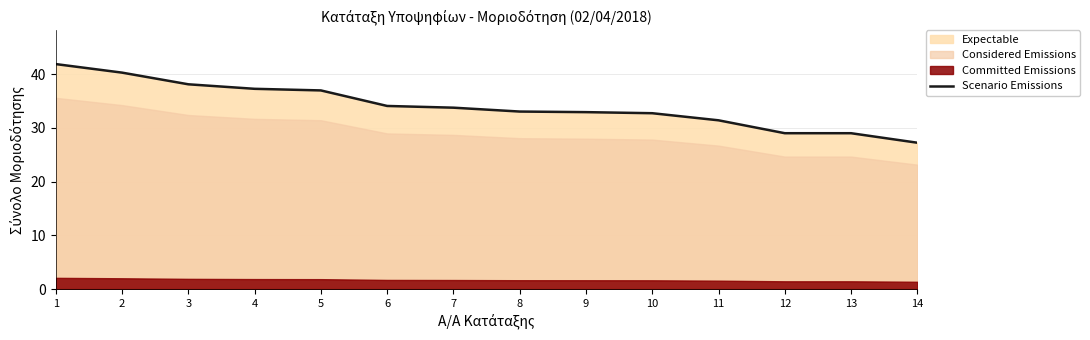

Rank the categories by value from lowest to highest.

14, 12, 13, 11, 10, 9, 8, 7, 6, 5, 4, 3, 2, 1